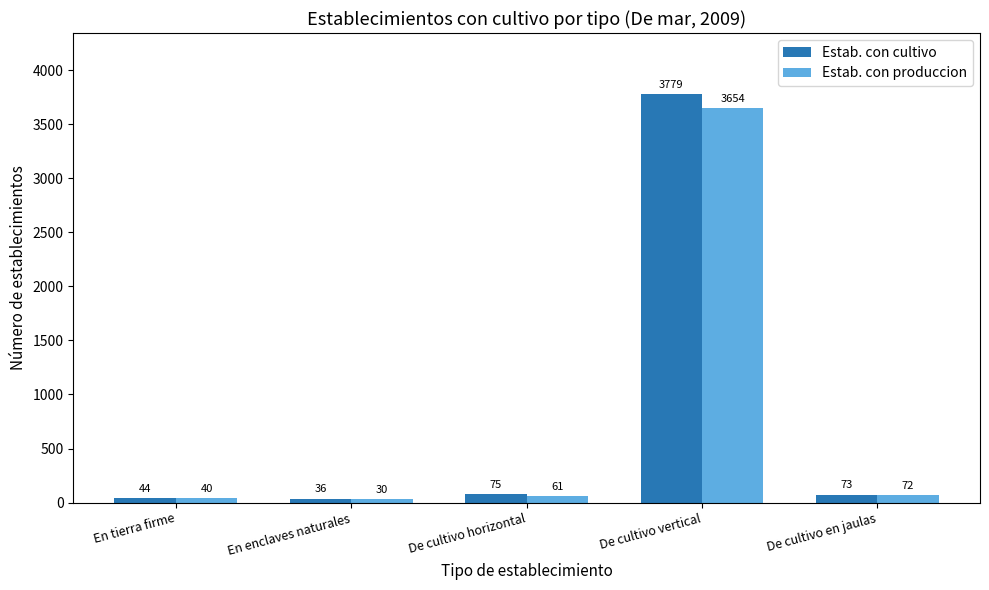

How many bars are there in total?

10